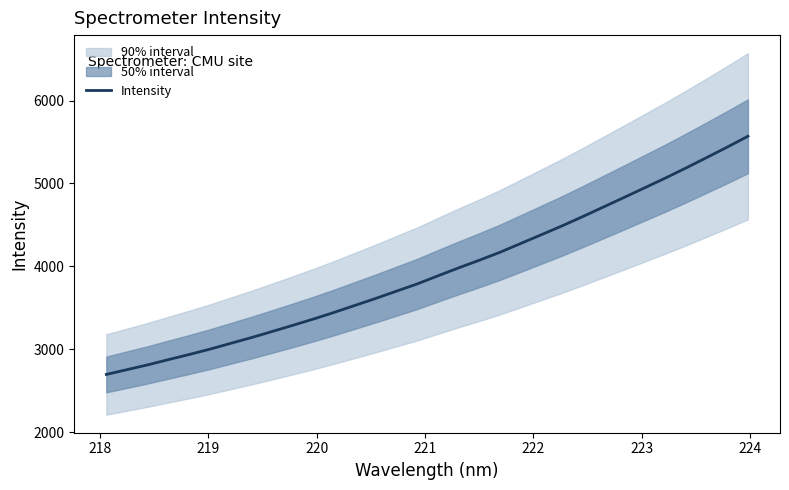

True or false: the data has more than 1 interior local peaks.

False